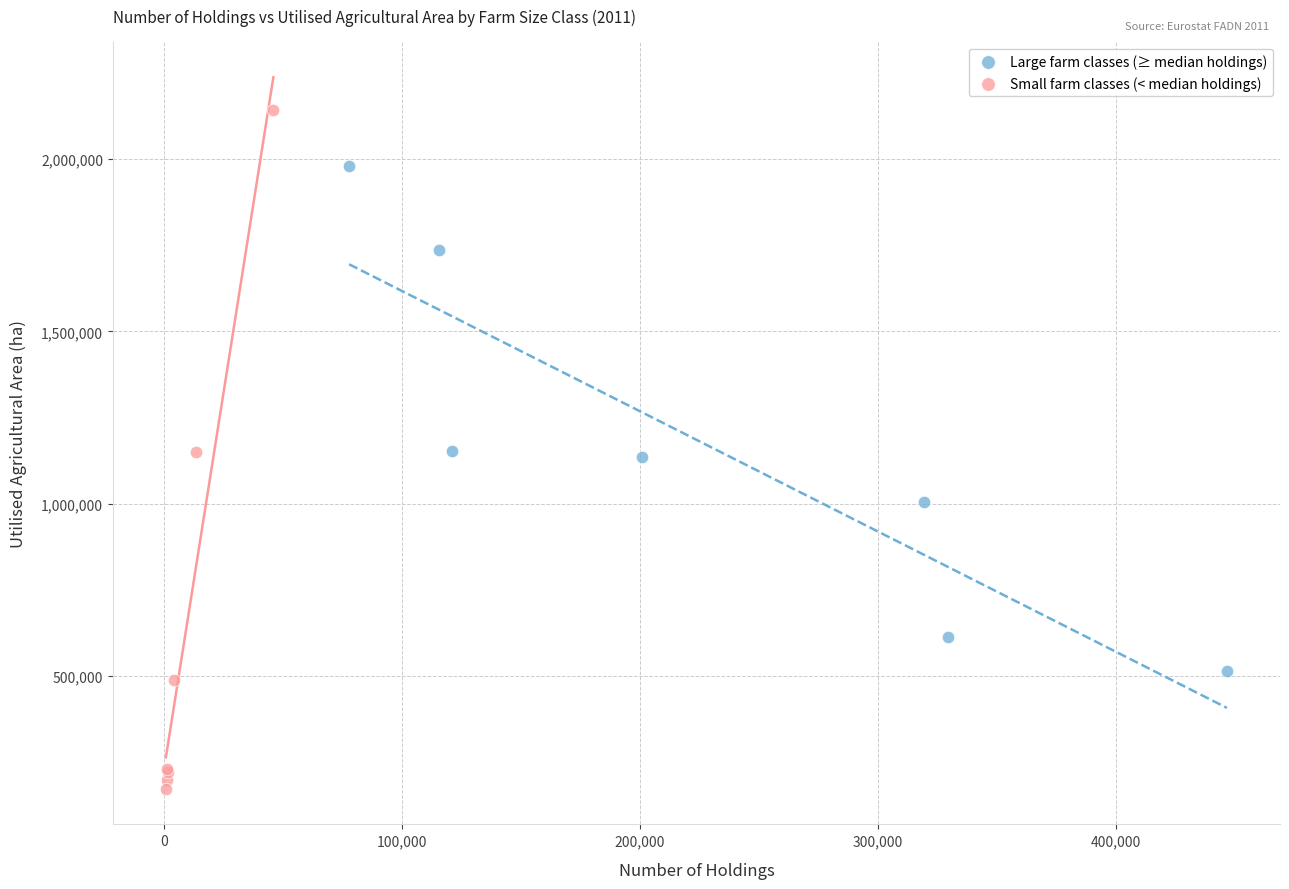

Which series has the largest Y range (max minus min)?

Small farm classes (< median holdings)